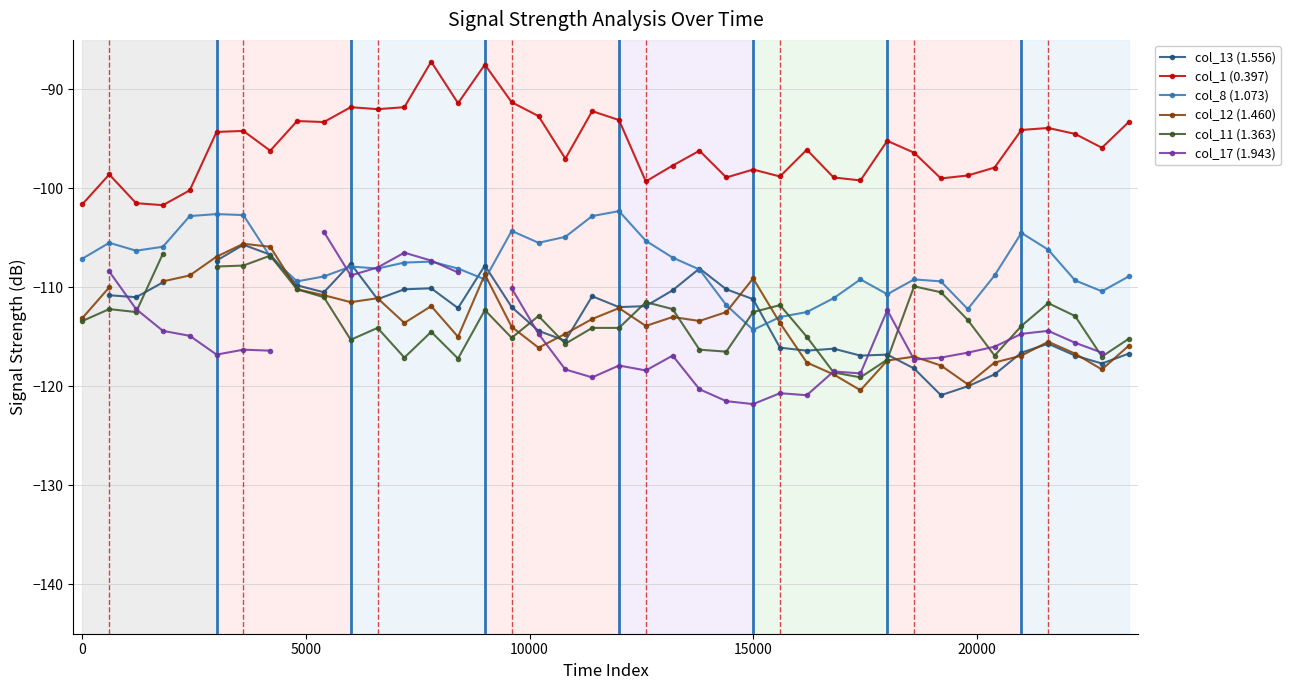

True or false: col_1 (0.397) has a value of -98.1 at 15000.

True